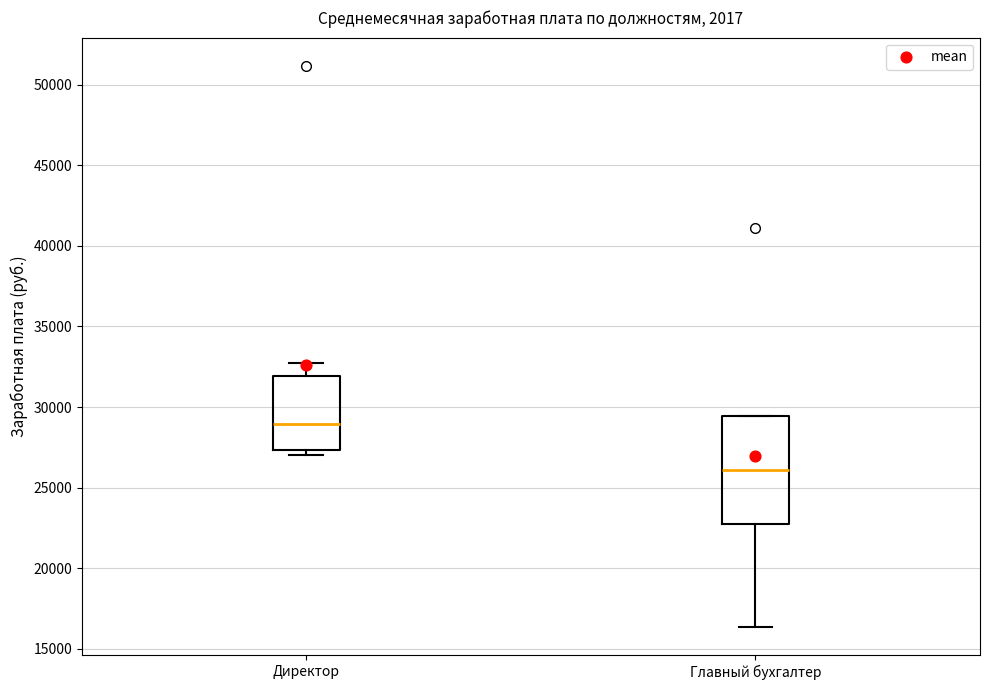

Where is the lower edge of the box for Директор on the y-axis? The values are not printed on the chart, so give them approximately, as read against the axis.

27500